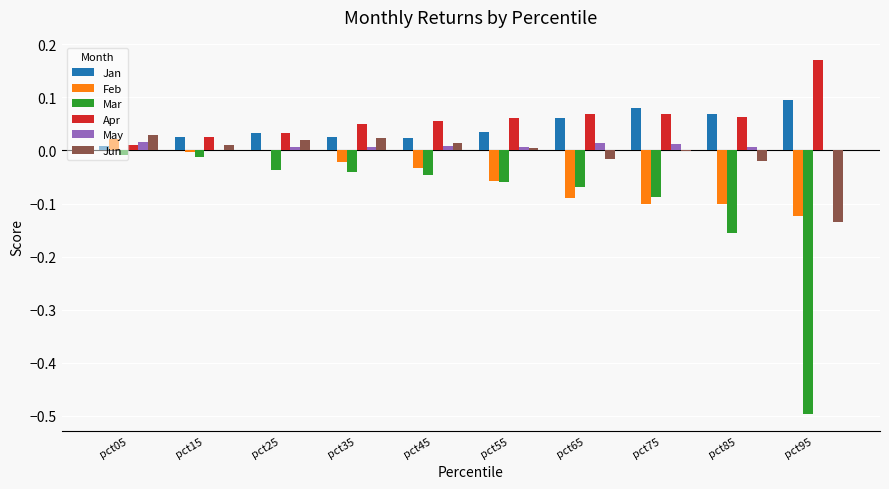

Does the chart contain stacked bars?

No